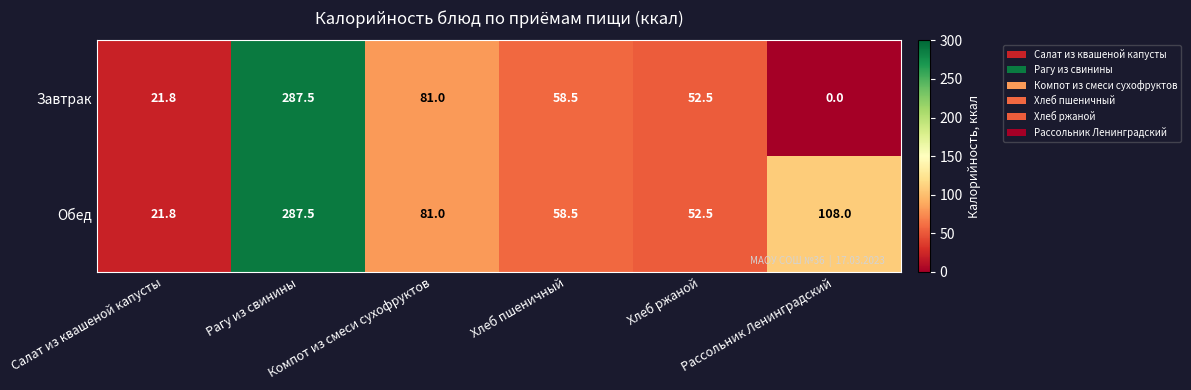

Which series has the widest spread of values?

Завтрак